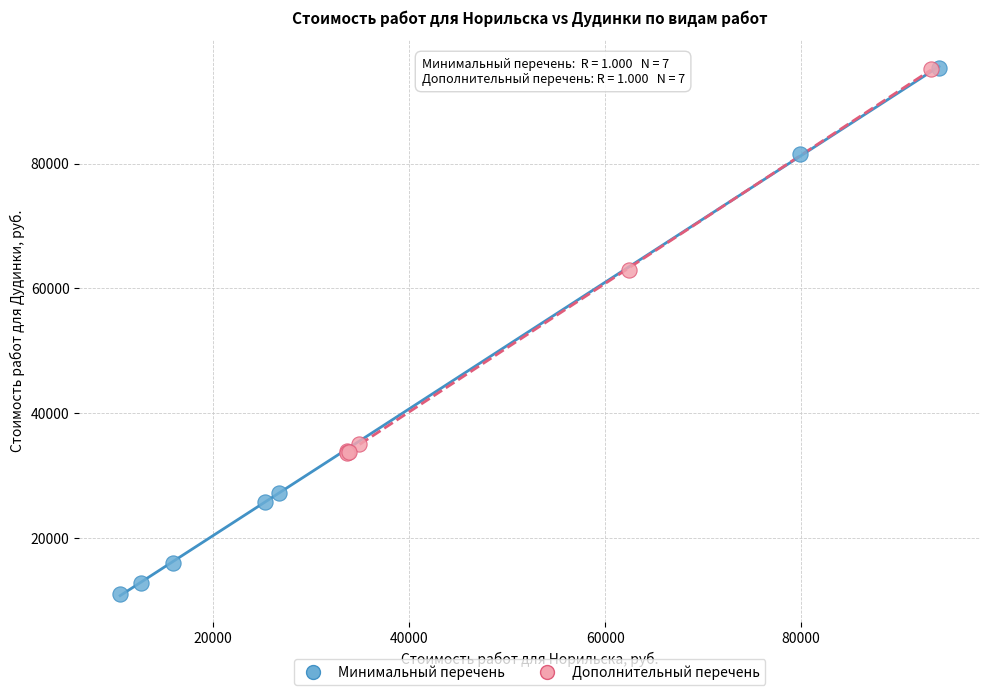

Which series contains the lowest Y value?

Минимальный перечень